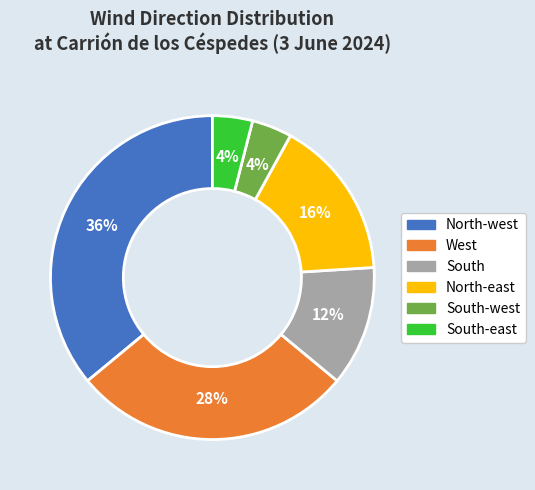

Is there a majority slice in this chart?

No